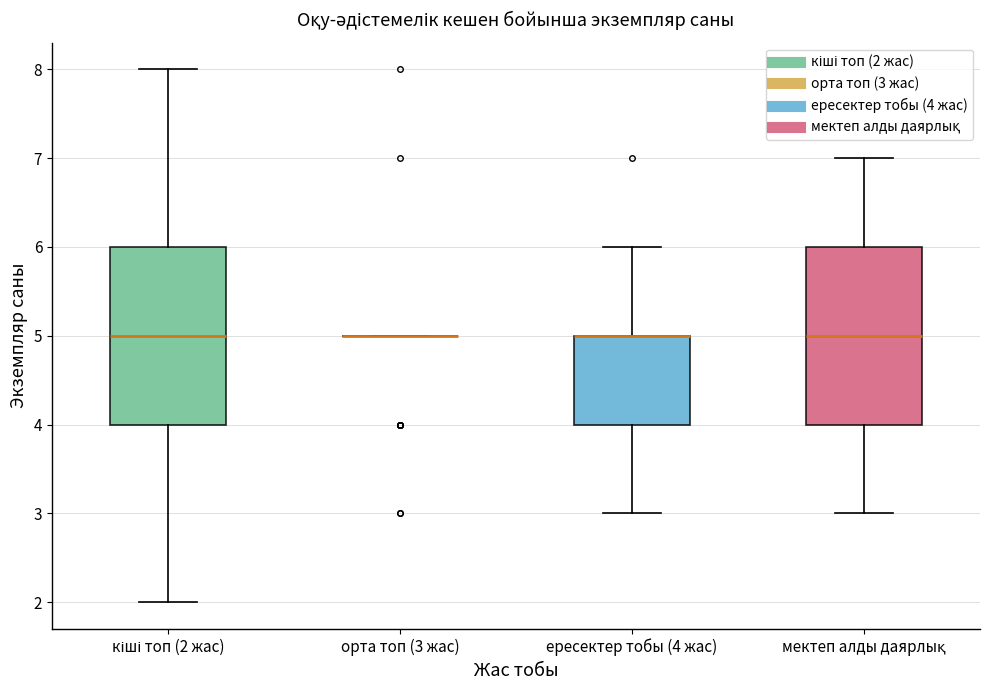

Reading left to right, read every box against the y-axis: the position of its median line, the range the box covers, and the ends of its whiskers. The values are not printed on the chart, so give them approximately, as read against the axis.

кіші топ (2 жас): median 5, box 4 to 6, whiskers 2 to 8
орта топ (3 жас): box collapsed to a line at 5, whiskers 5 to 5
ересектер тобы (4 жас): median 5 (drawn on the box's upper edge), box 4 to 5, whiskers 3 to 6
мектеп алды даярлық: median 5, box 4 to 6, whiskers 3 to 7